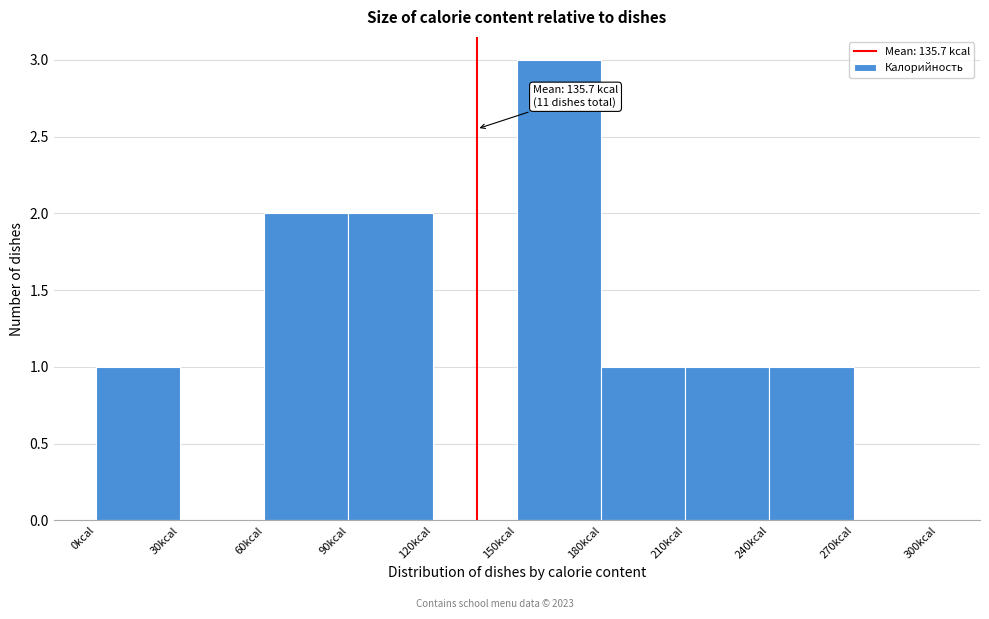

Over which range of the x-axis is the bar tallest?

150 to 180